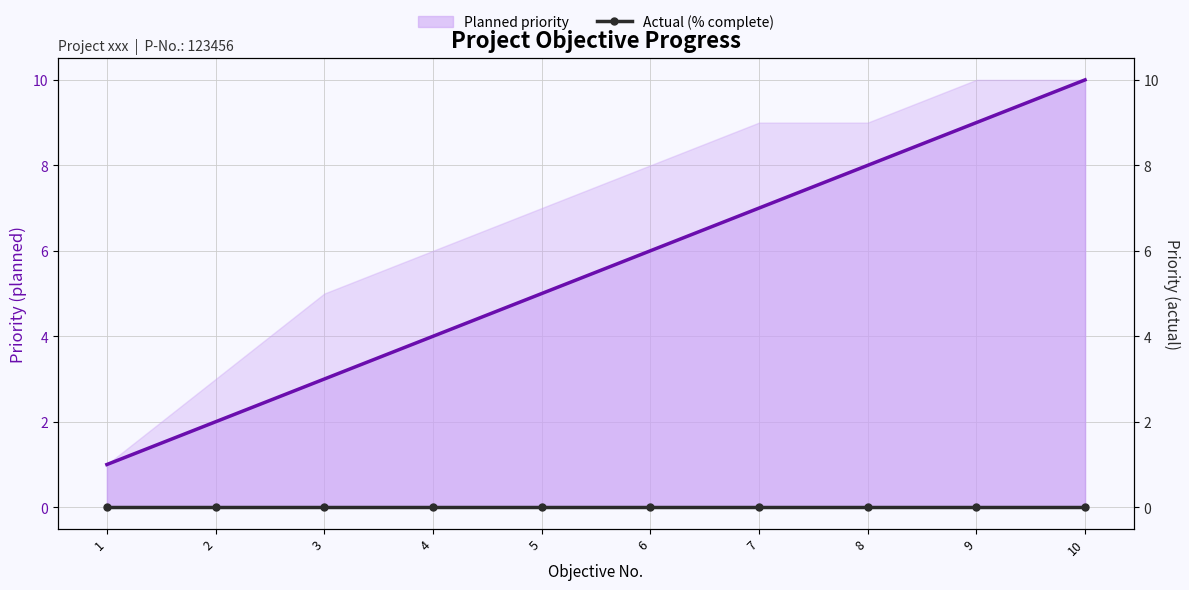

Is the value of Actual (% complete) at 9 greater than the value of Planned priority at 2?

No